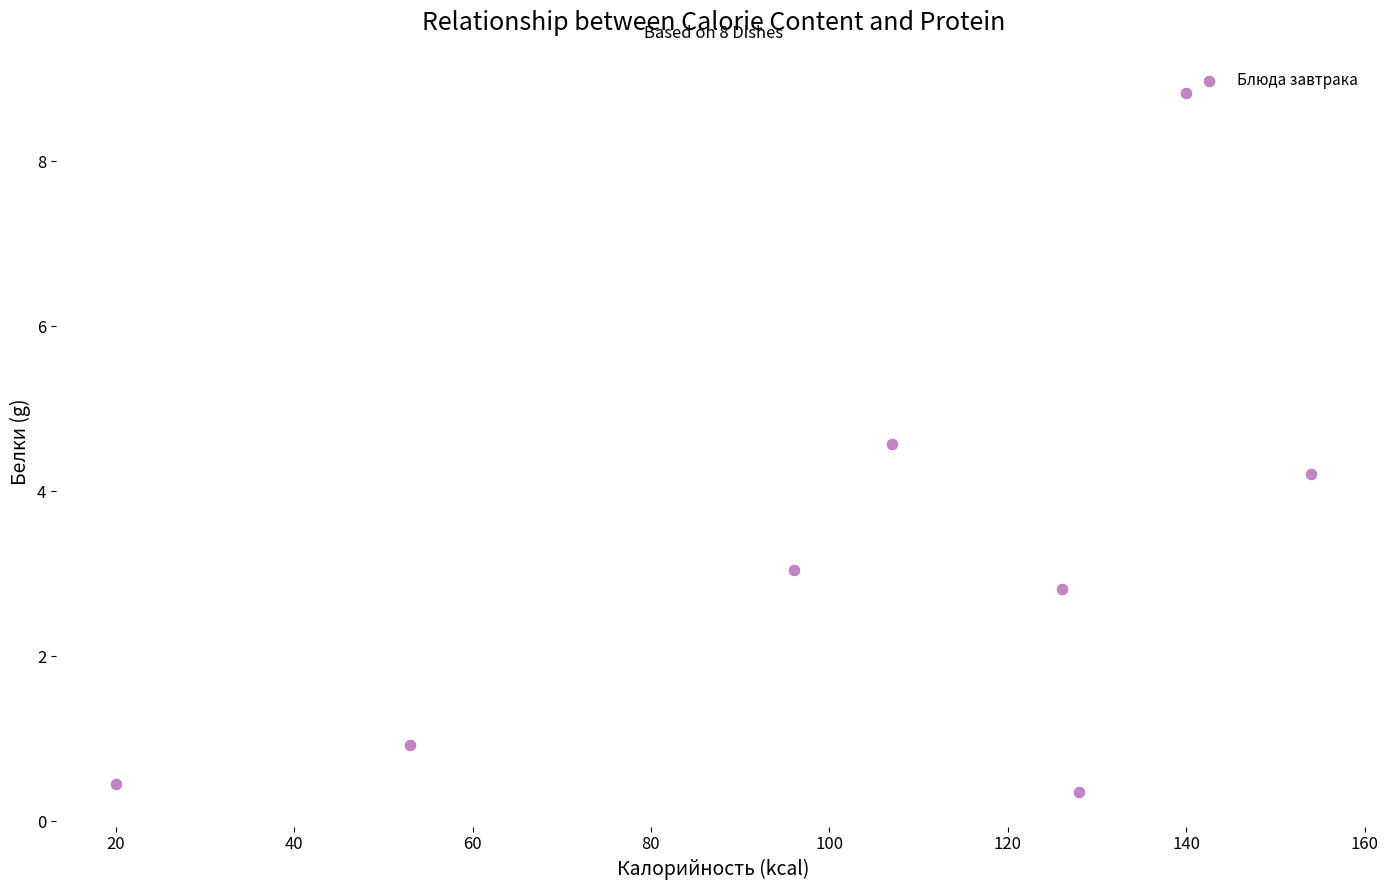

What is the average X value?

103.0